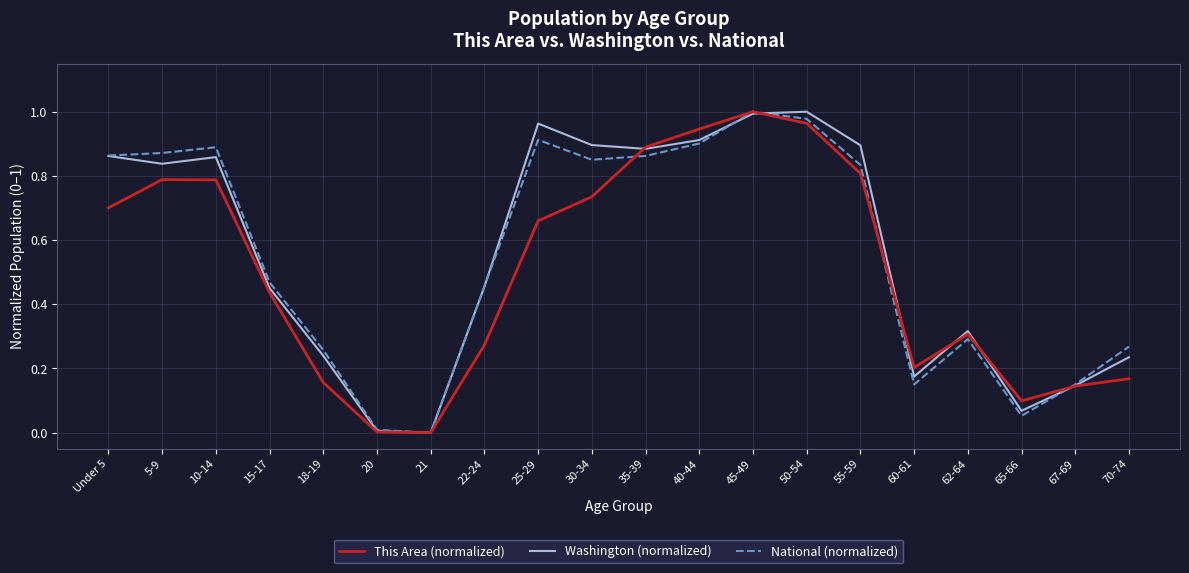

What is the average value of the Washington (normalized) series?

0.6